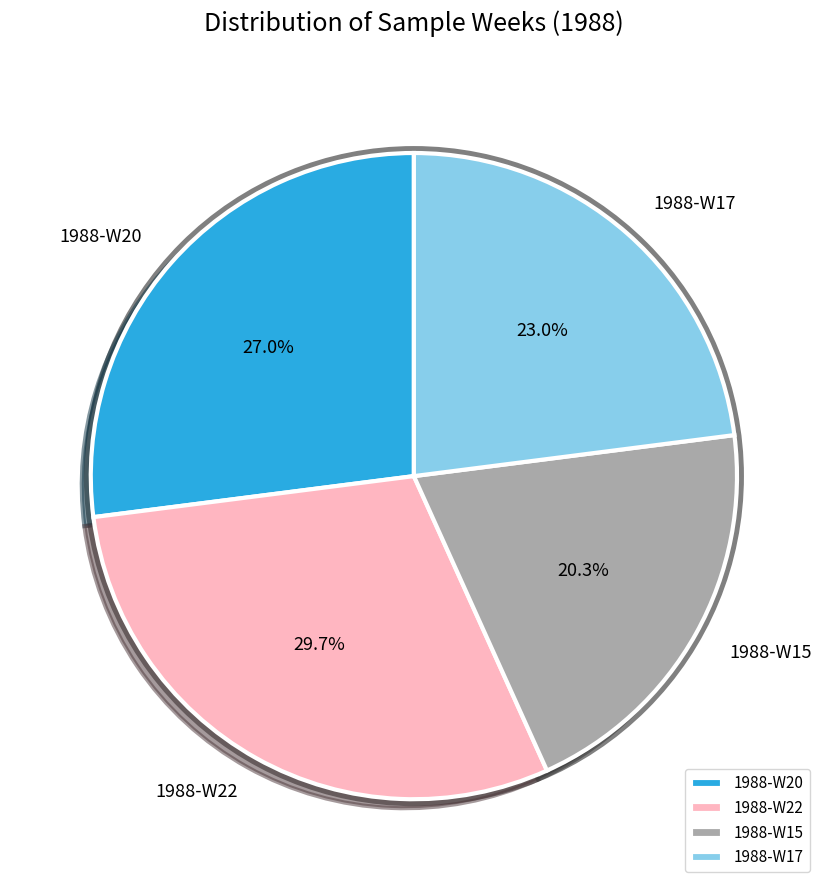

Is it true that 1988-W20 is 27% of the pie?

True